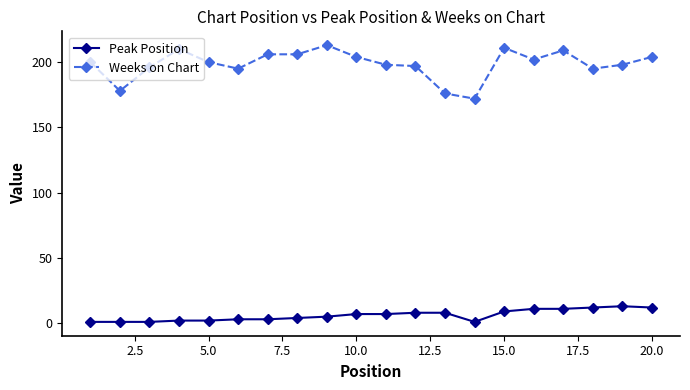

What is the difference between the second highest and second lowest values in the Weeks on Chart series?

35